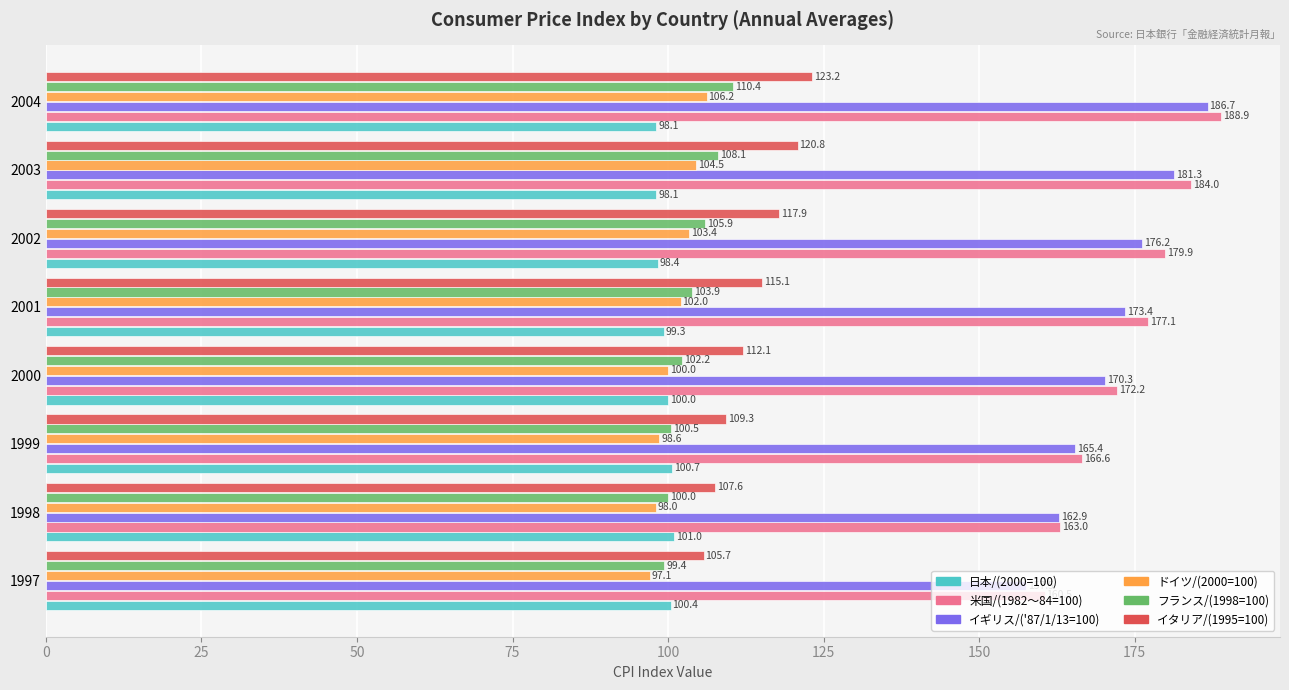

Which series has the largest total across all categories?

米国/(1982～84=100)